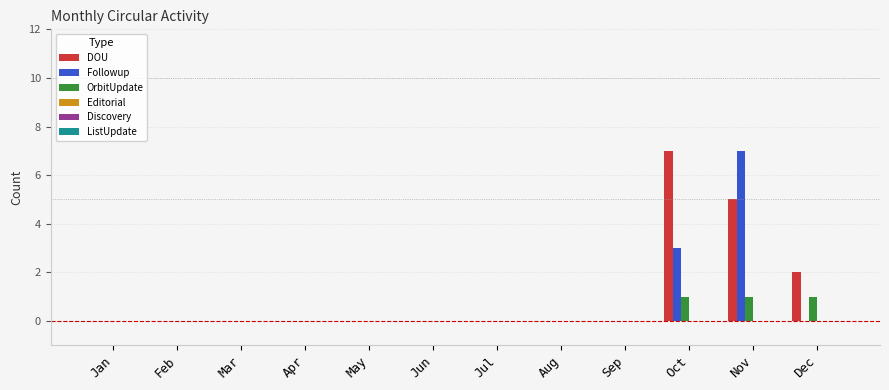

What is the sum of all OrbitUpdate values?

3